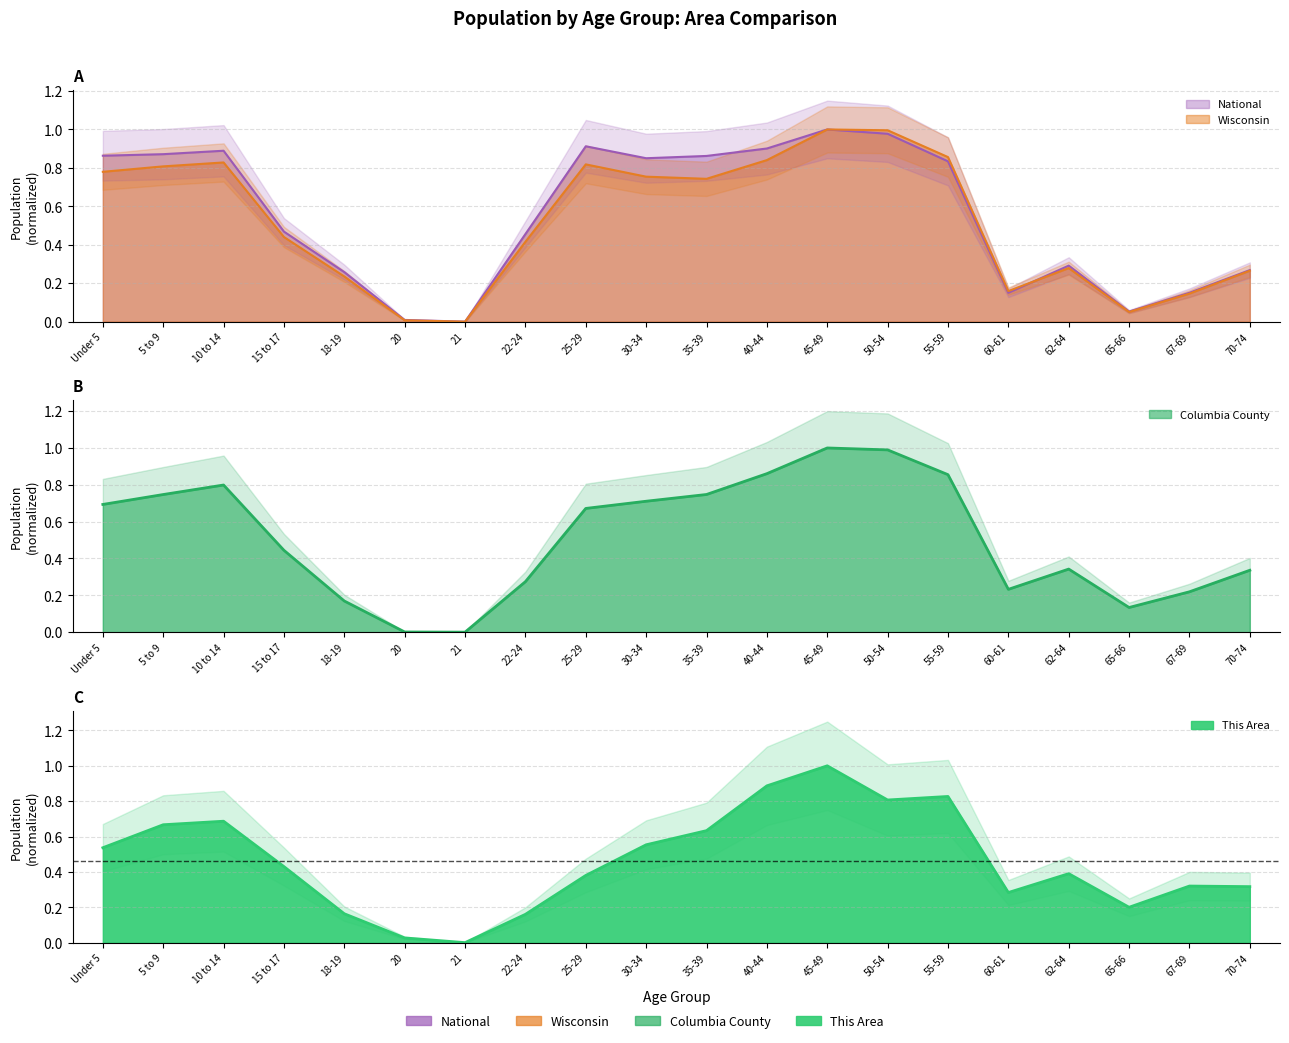

Is it true that Wisconsin equals 0.8 at 40-44?

True